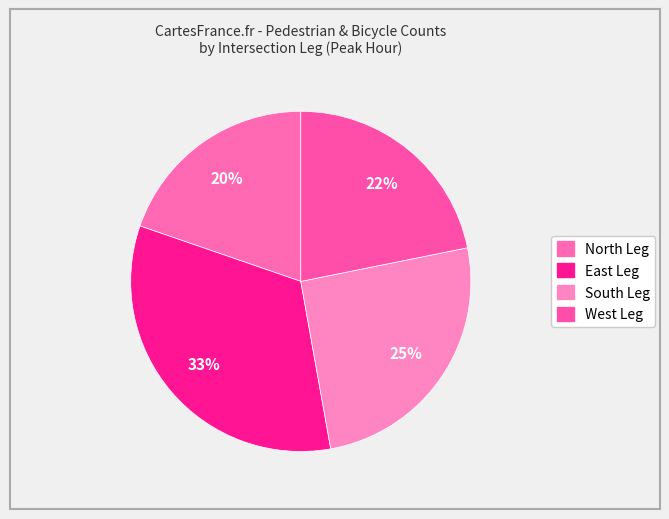

Count the number of slices in the pie.

4